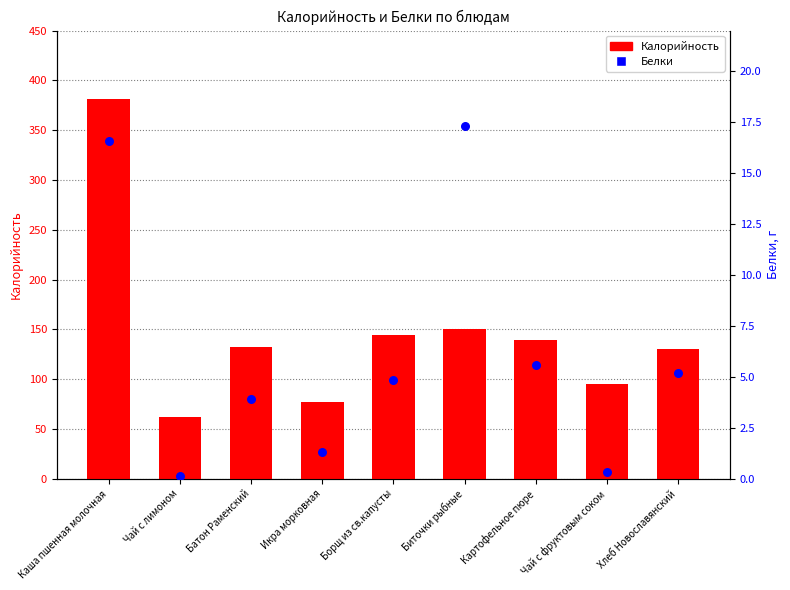

At how many categories does at least one series exceed 199?

1